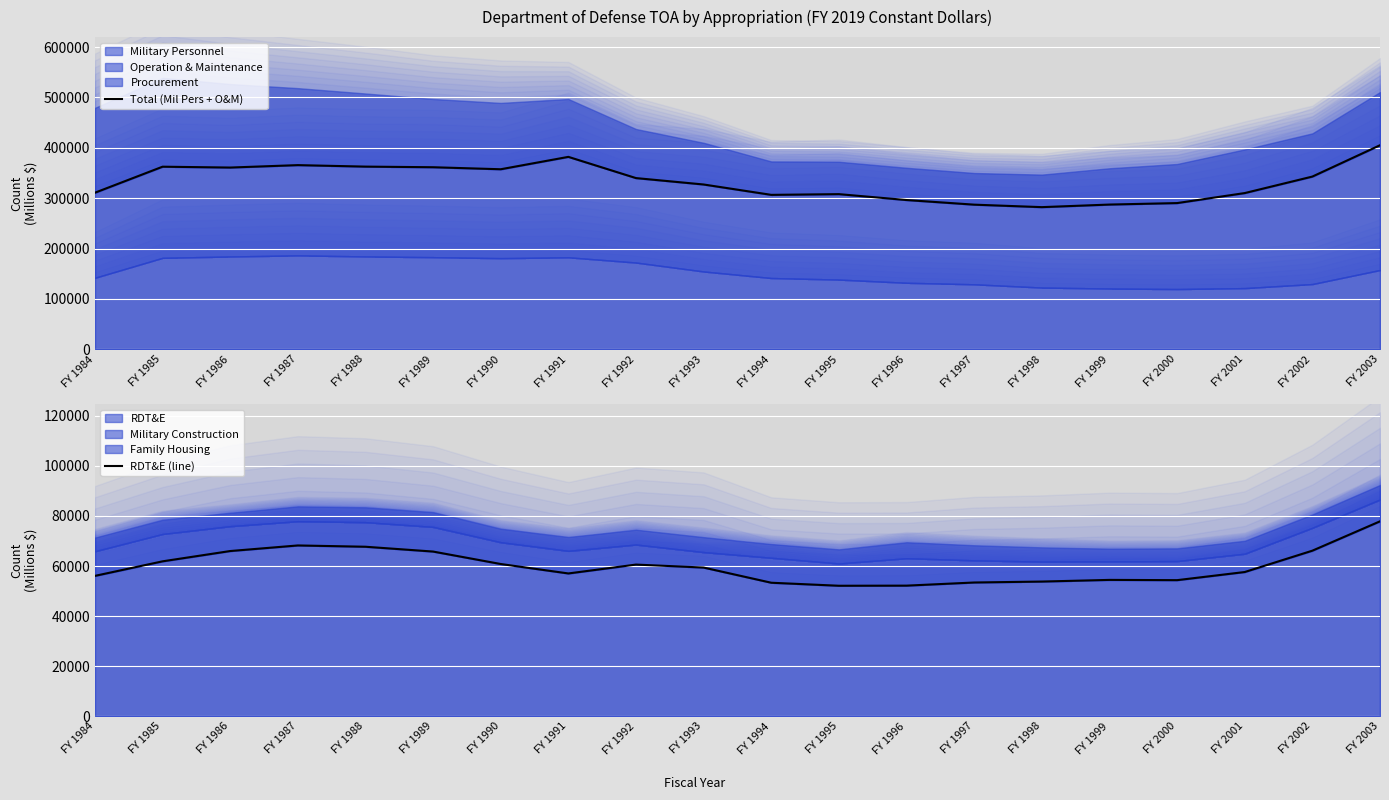

What value does the RDT&E (line) series have at FY 2001, to the nearest 100?

57600